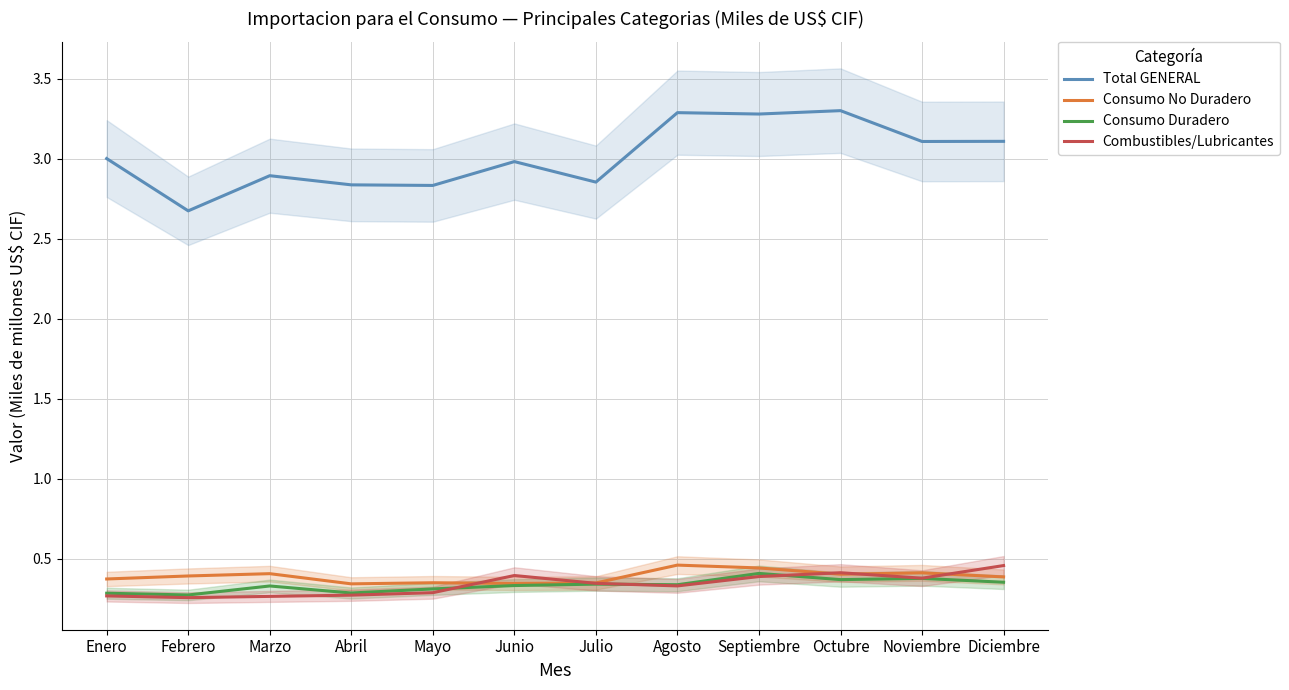

Which series has the largest total across all categories?

Total GENERAL